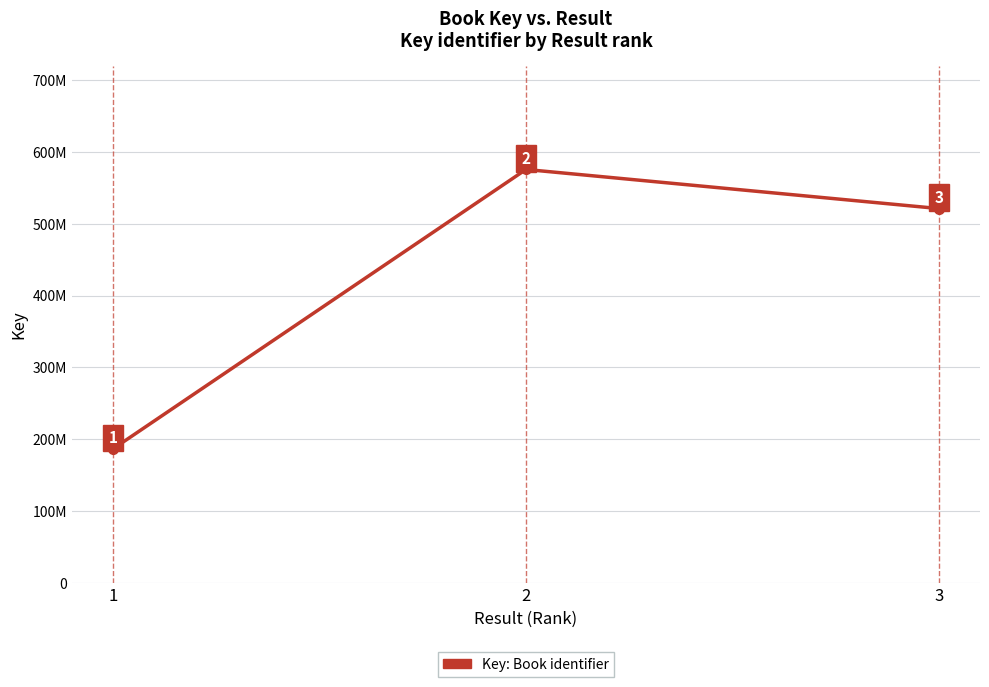

What is the maximum value shown in the chart?

575670205